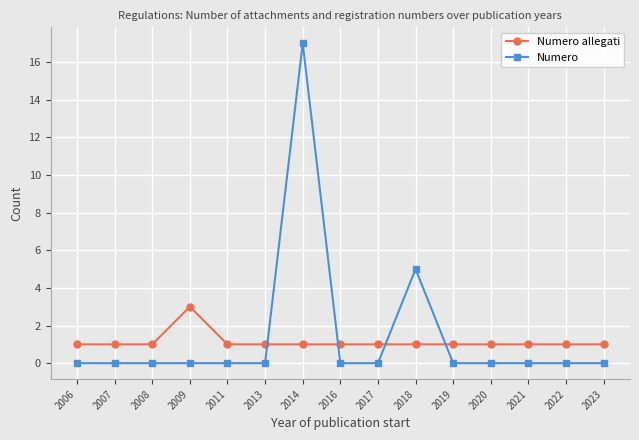

What value does the Numero series have at 2014?

17